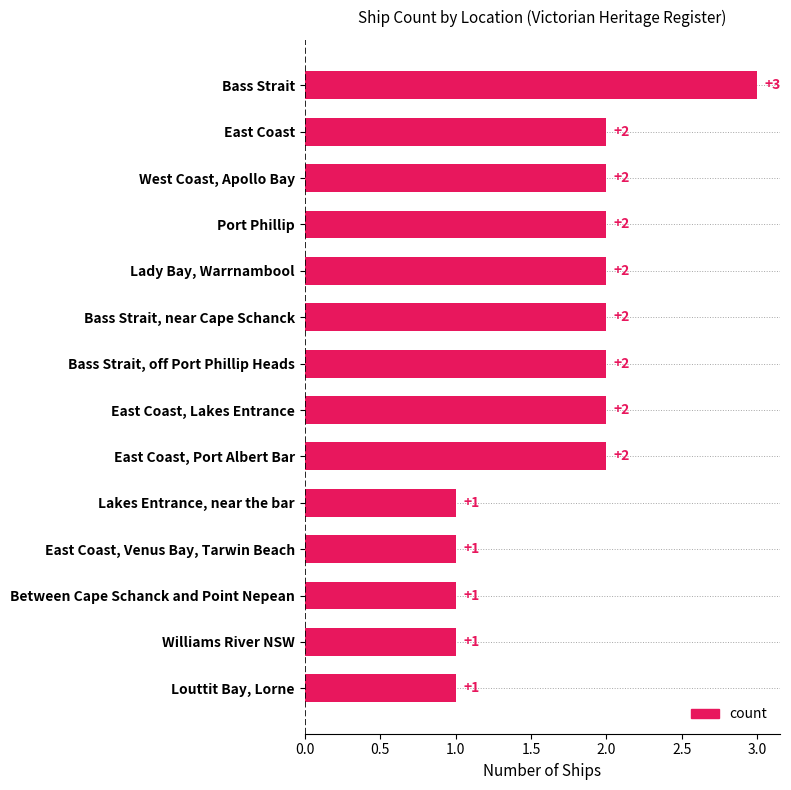

What is the smallest value displayed?

1